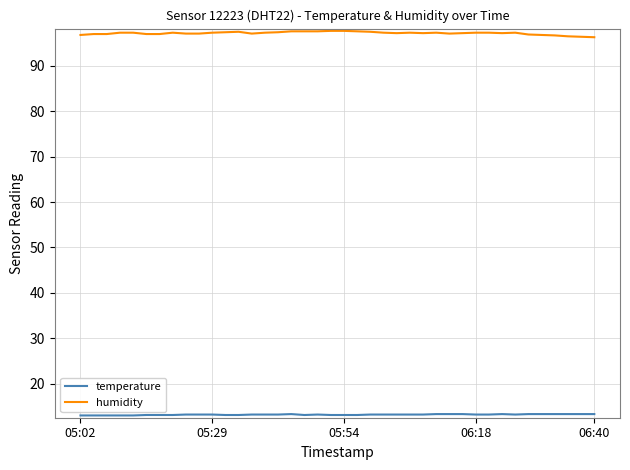

Which series has the largest total across all categories?

humidity